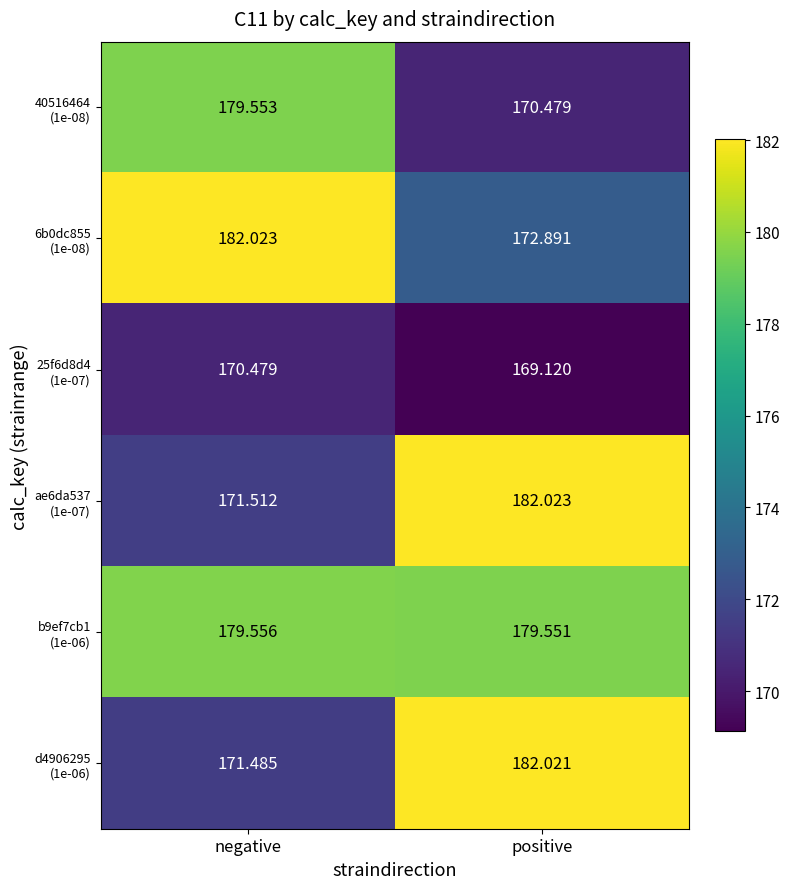

What is the total value across all series at positive?

1056.1